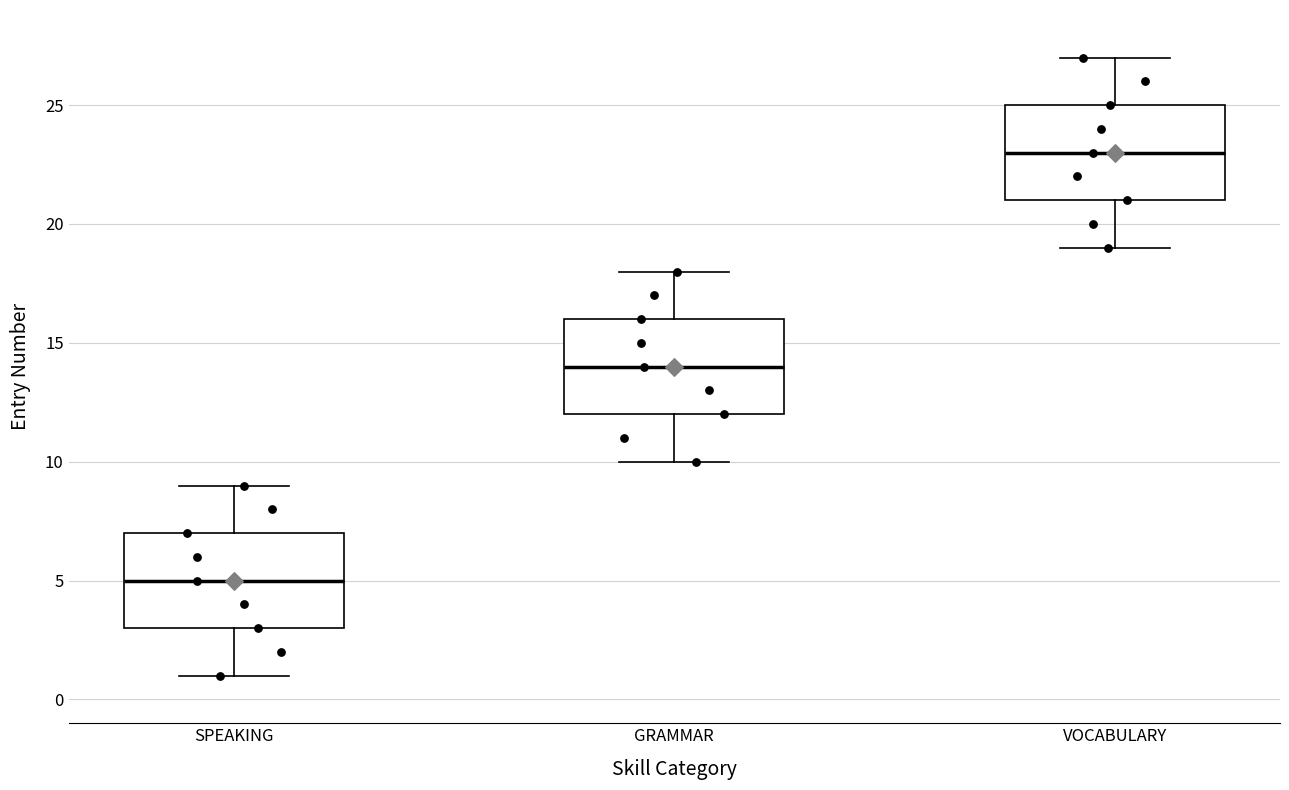

Where does the upper whisker of the box for SPEAKING end on the y-axis? The values are not printed on the chart, so give them approximately, as read against the axis.

9